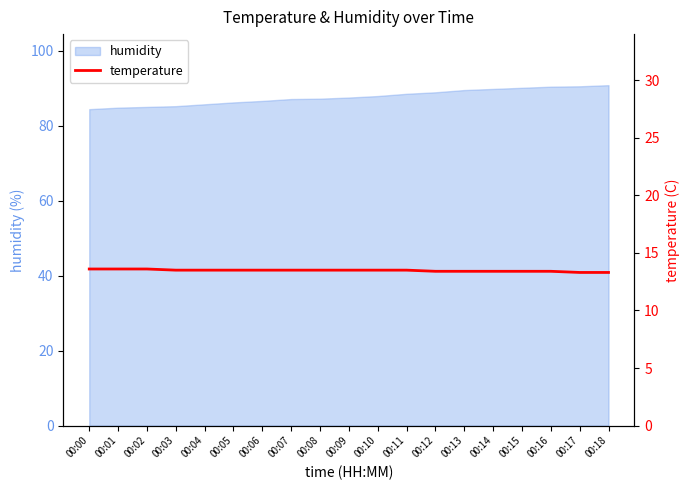

The value of humidity at 00:06 is 49.2. True or false?

False